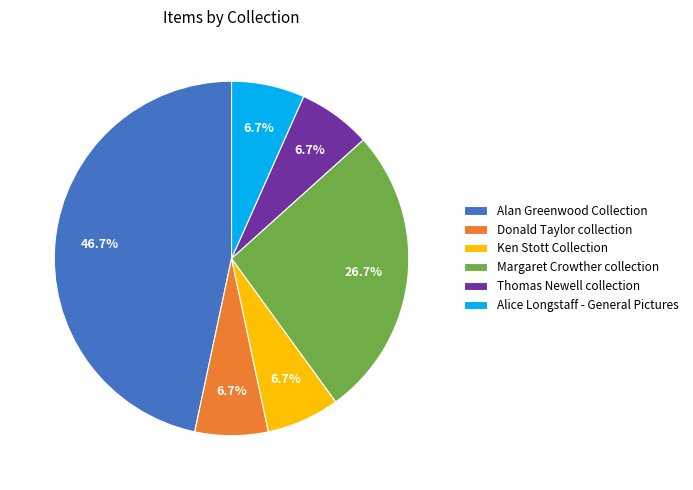

The Ken Stott Collection slice represents 16% of the pie. True or false?

False